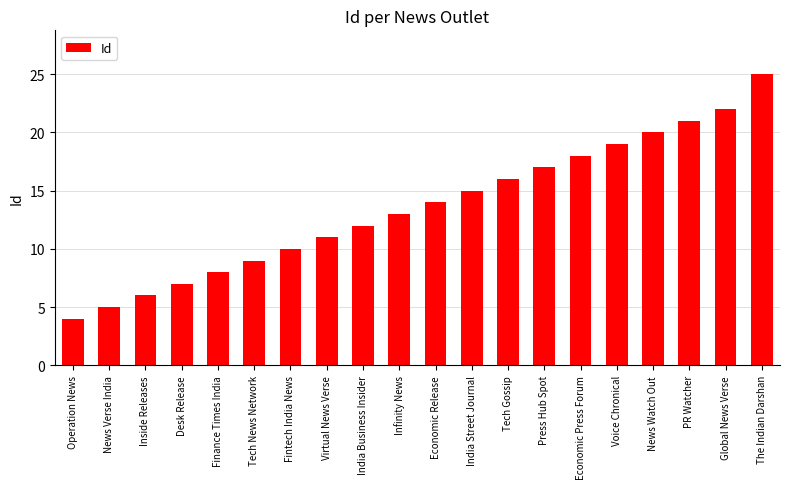

What is the ratio of the value at Fintech India News to the value at Voice Chronical?

0.5